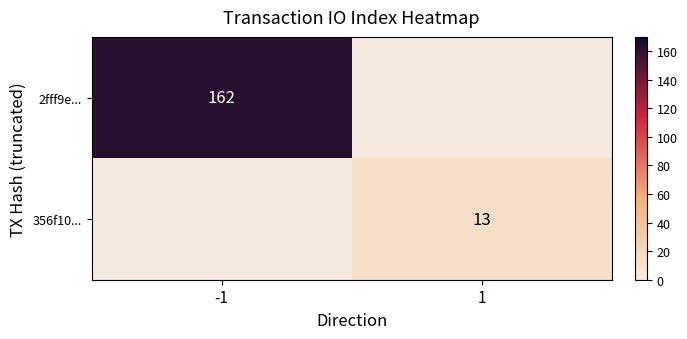

The value of 356f10... at 1 is 13. True or false?

True